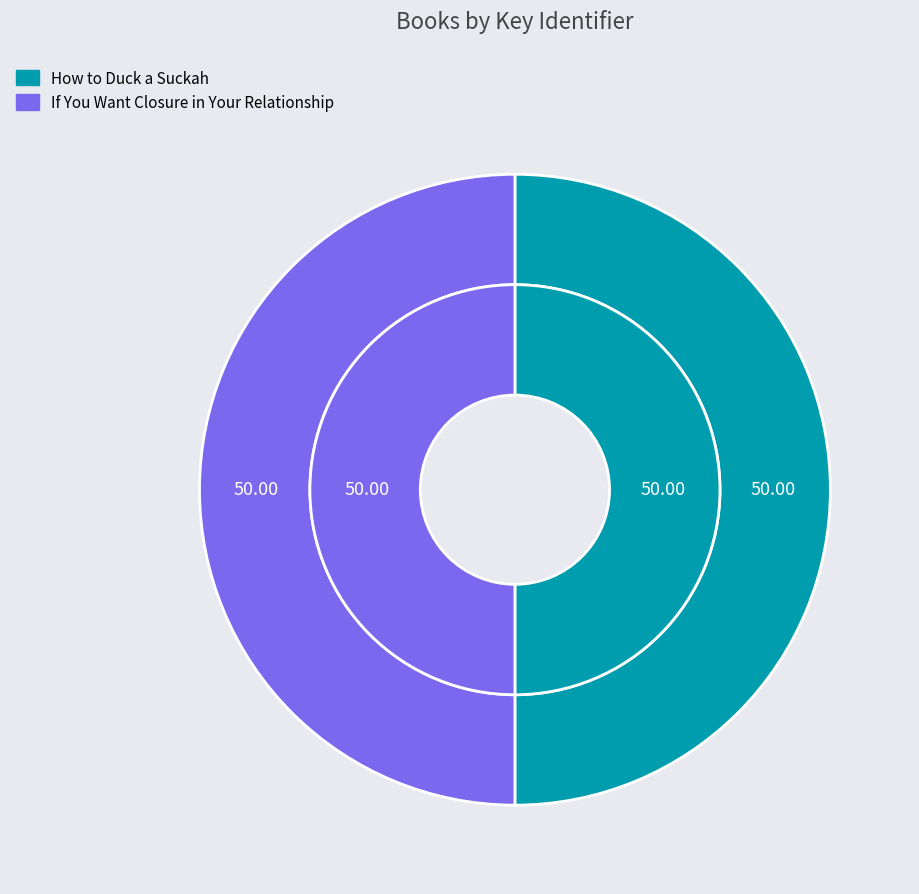

What percentage is the How to Duck a Suckah slice, to the nearest percent?

50%